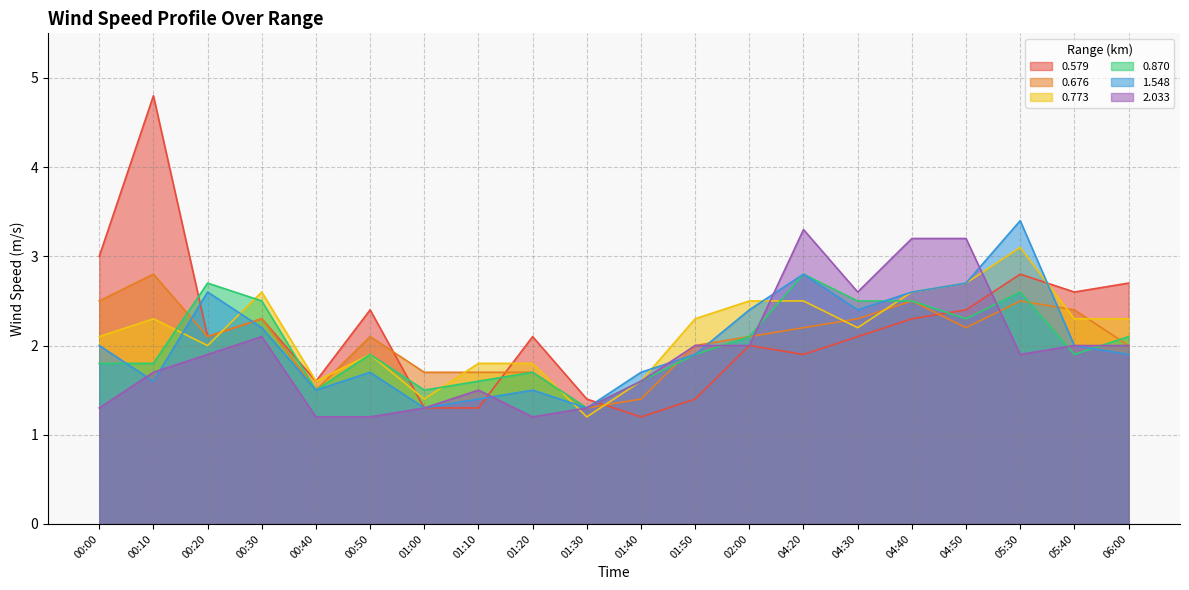

Which series ends up on top after the final intersection of 2.033 and 0.579?

0.579